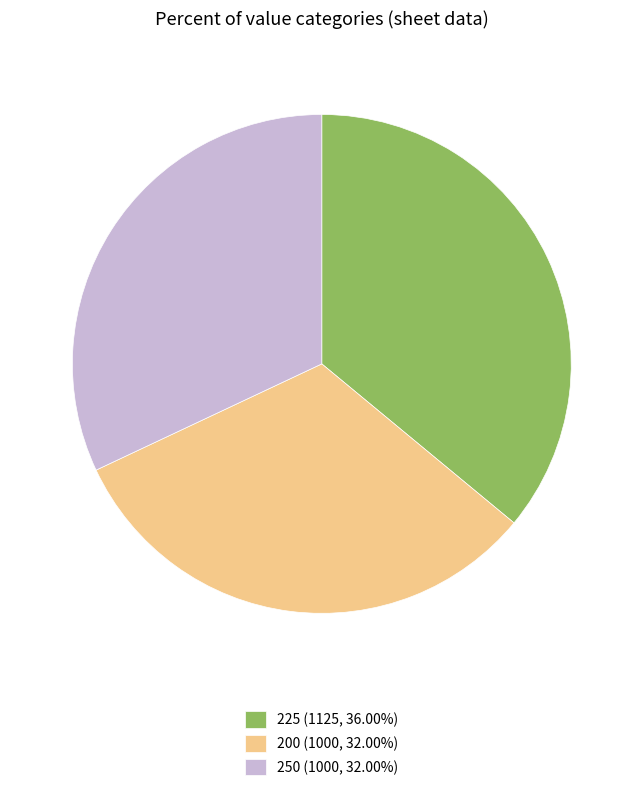

Approximately how many times larger is the value at 200 (1000, 32.00%) compared to 250 (1000, 32.00%)?

1.0